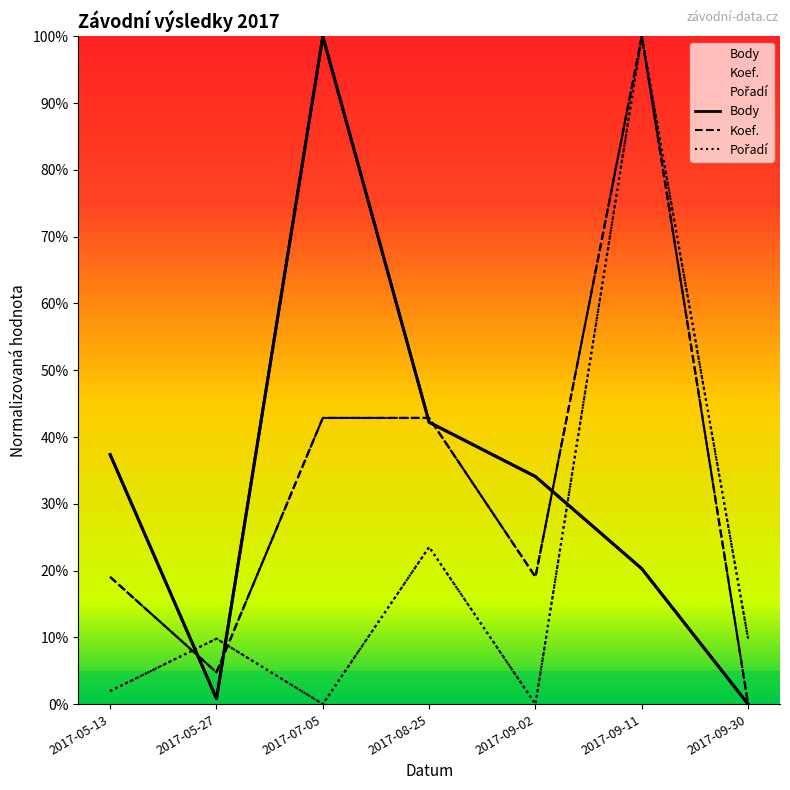

What is the difference between the Koef. values at 2017-09-02 and 2017-05-27?

0.1